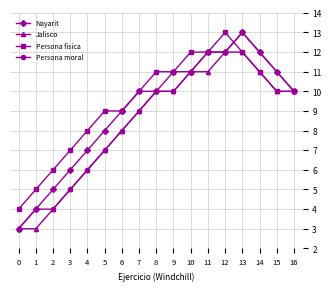

What is the spread (max minus min) of values at 8?

1